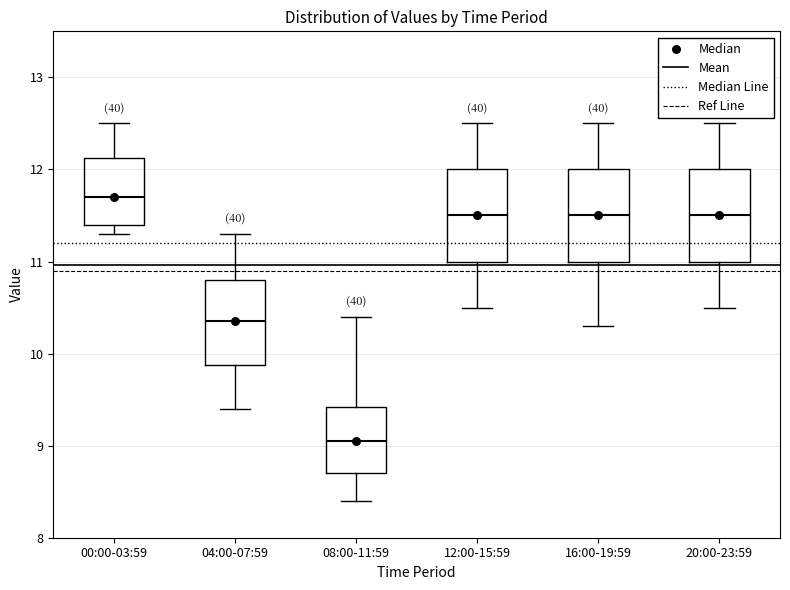

Where does the upper whisker of the box for 04:00-07:59 end on the y-axis? The values are not printed on the chart, so give them approximately, as read against the axis.

11.3